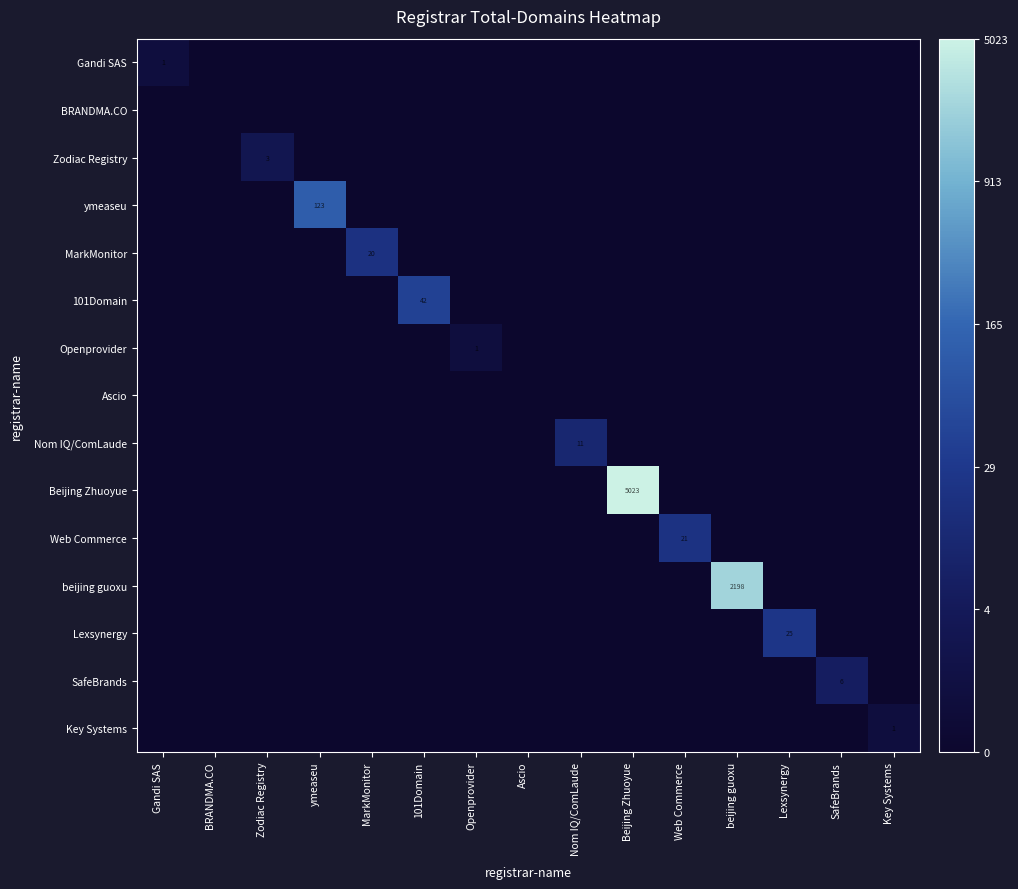

Which category has the highest value across all series?

Beijing Zhuoyue